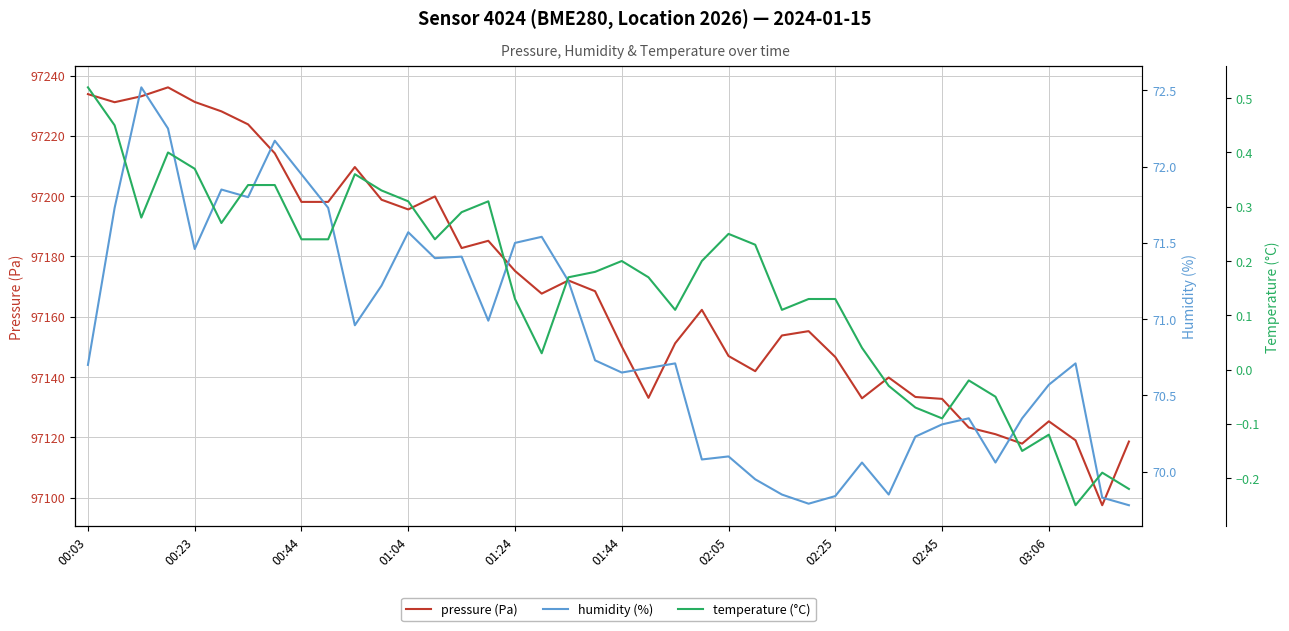

True or false: pressure (Pa) has a value of 97231.2 at 00:23.

True